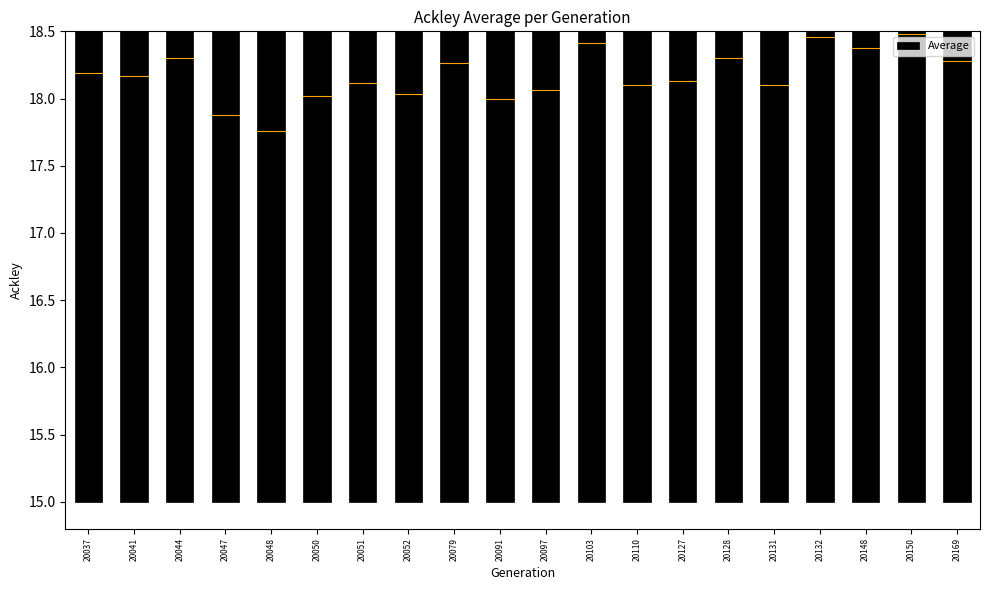

What is the change in value from 20052 to 20131?

+0.1